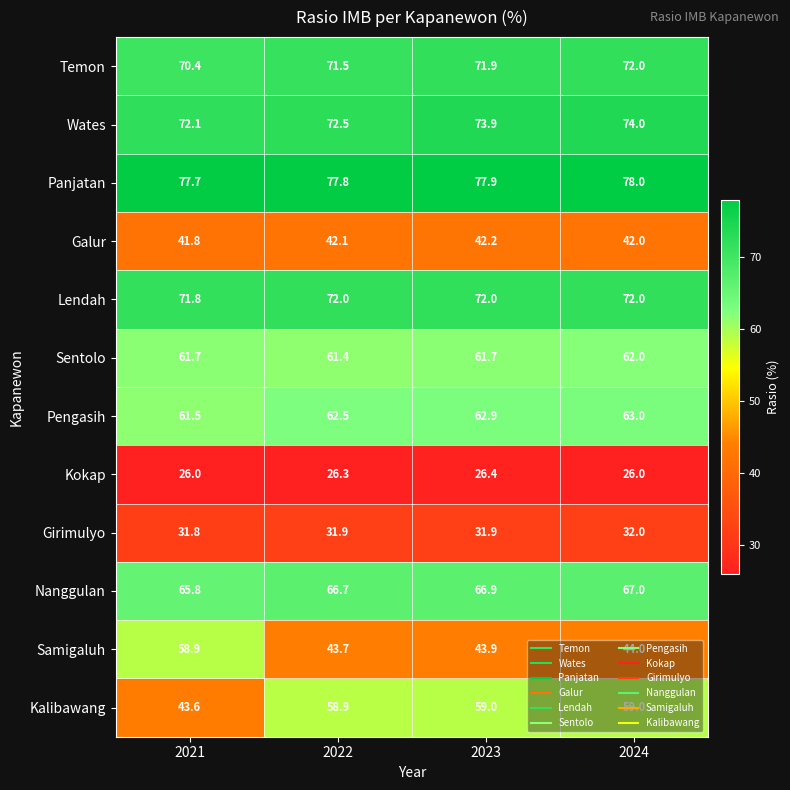

How many data points does each series have?

4